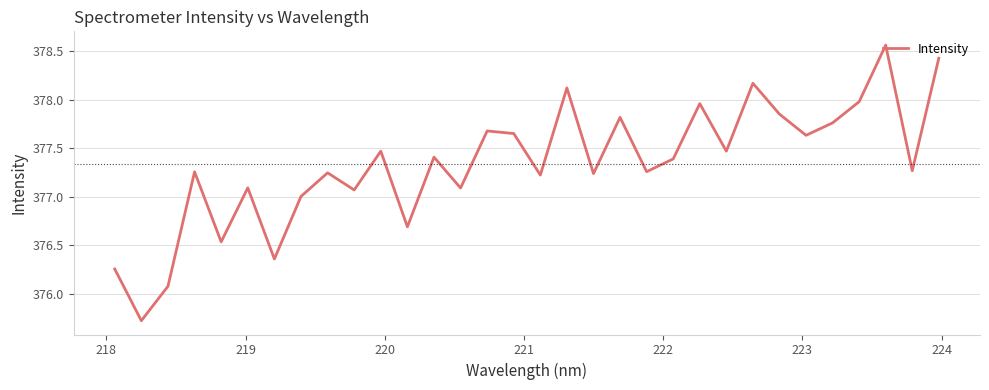

What is the difference between the maximum and minimum values?

2.8